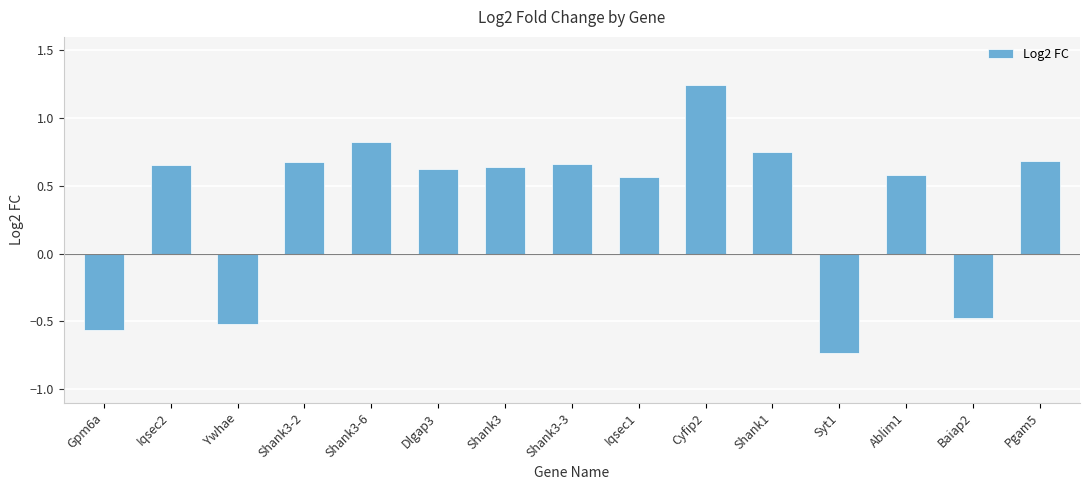

Which has a higher value, Gpm6a or Shank1?

Shank1